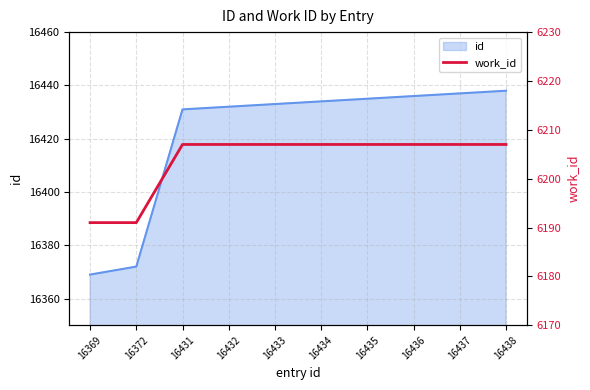

Count the number of categories in the chart.

10